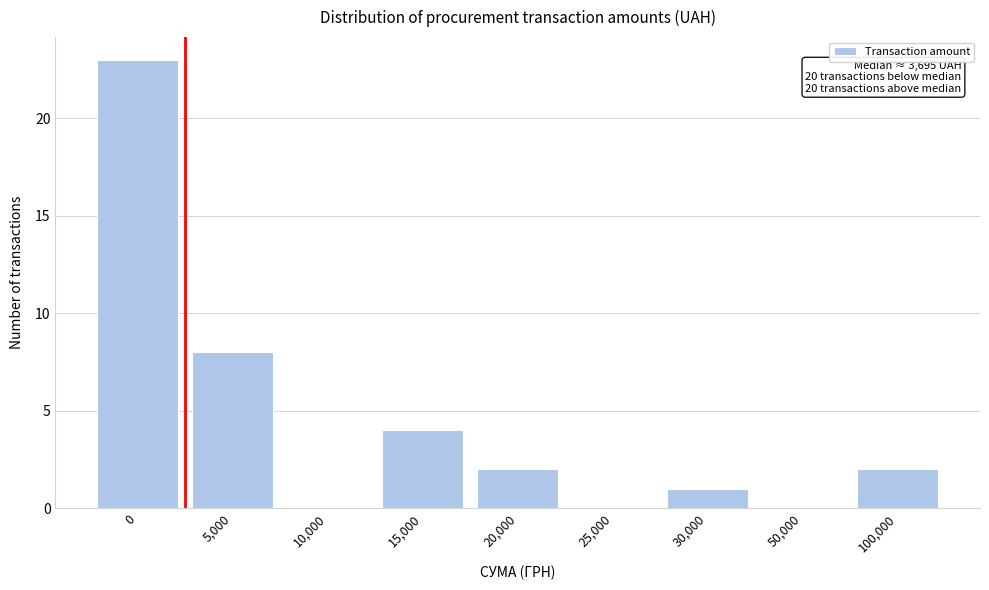

Reading left to right, list all the values displayed in this chart.

0=23	5,000=8	10,000=0	15,000=4	20,000=2	25,000=0	30,000=1	50,000=0	100,000=2